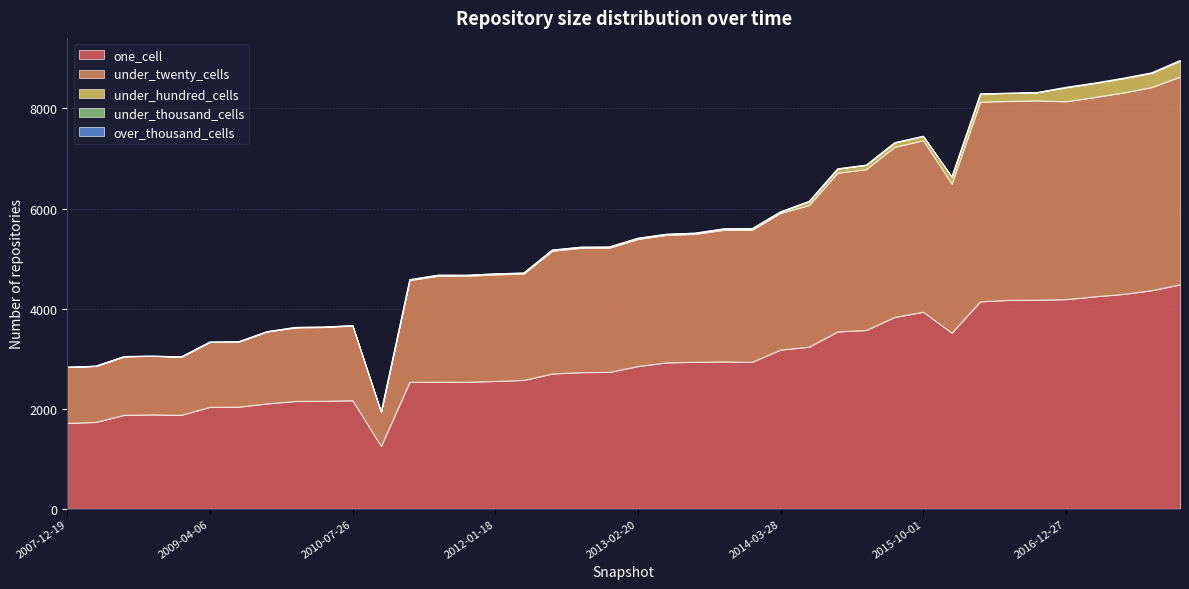

Reading left to right, what are all the values shown in this chart?

one_cell: 1710	1730	1873	1879	1873	2032	2035	2100	2149	2152	2164	1250	2530	2534	2533	2549	2570	2698	2725	2730	2847	2920	2932	2940	2930	3177	3233	3538	3568	3829	3933	3513	4141	4169	4173	4184	4240	4288	4362	4479
under_twenty_cells: 1120	1120	1170	1172	1164	1298	1299	1437	1471	1476	1492	682	2036	2119	2119	2131	2127	2455	2485	2484	2541	2549	2558	2629	2642	2732	2832	3174	3216	3403	3428	2979	3991	3977	3985	3955	3984	4026	4060	4154
under_hundred_cells: 2	2	2	2	2	5	5	5	7	7	7	2	15	18	18	18	18	21	21	21	21	21	21	28	28	28	80	85	86	87	87	143	162	162	163	279	279	285	285	314
under_thousand_cells: 0	0	0	0	0	0	0	0	0	0	0	0	0	0	0	0	0	0	0	0	0	0	0	0	0	0	0	0	0	0	0	0	0	1	2	8	8	8	8	16
over_thousand_cells: 0	0	0	0	0	0	0	0	0	0	0	0	0	0	0	0	0	0	0	0	0	0	0	0	0	0	0	0	0	0	0	0	0	0	0	0	0	0	0	0